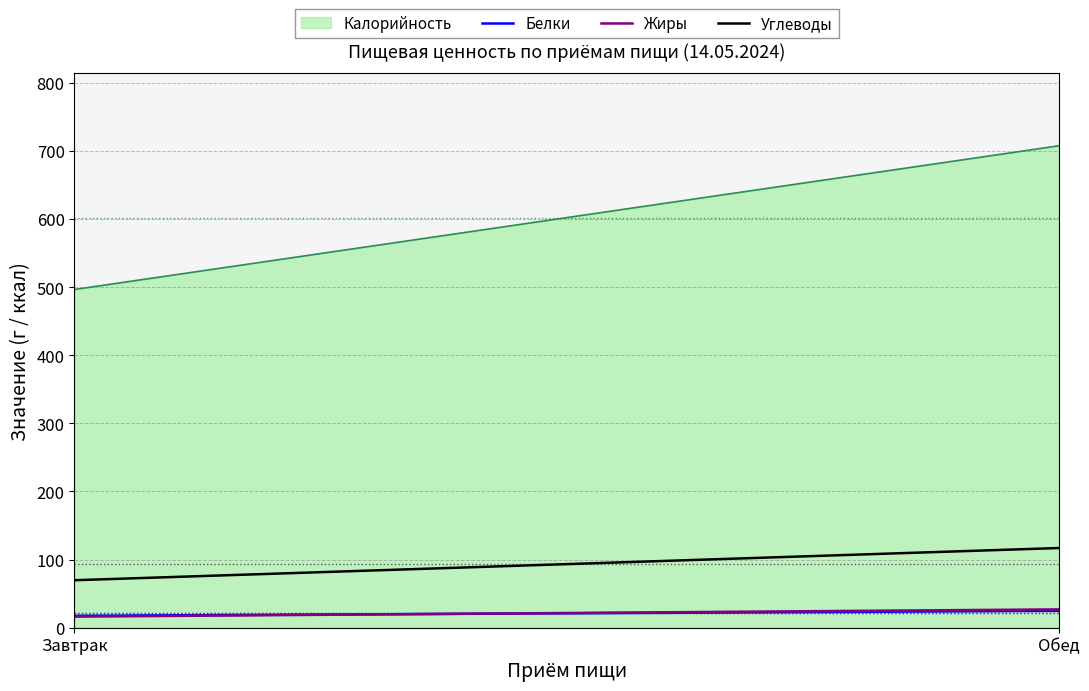

What are all the series names shown in the legend?

Калорийность, Белки, Жиры, Углеводы